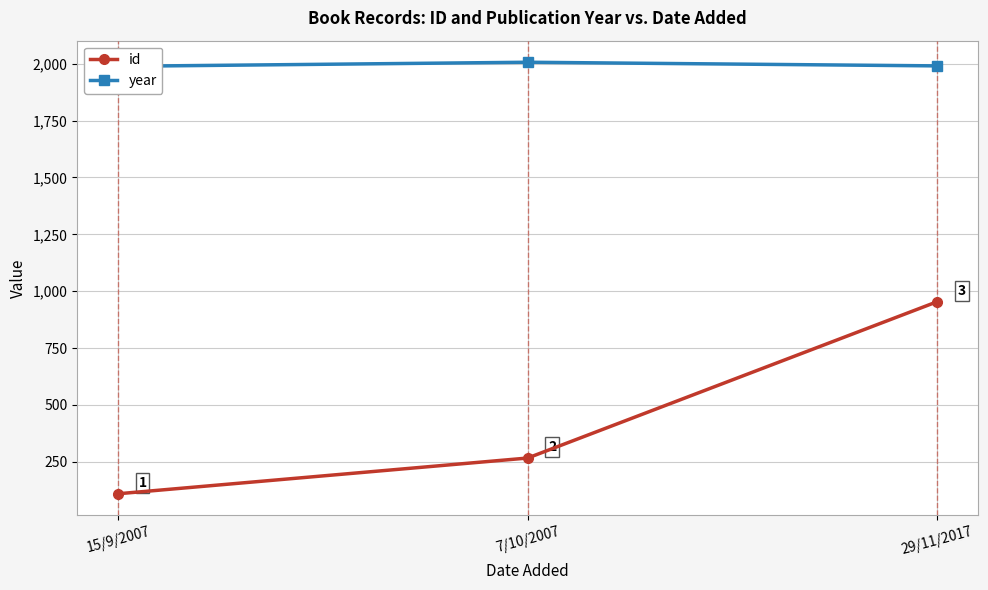

What are all the series names shown in the legend?

id, year